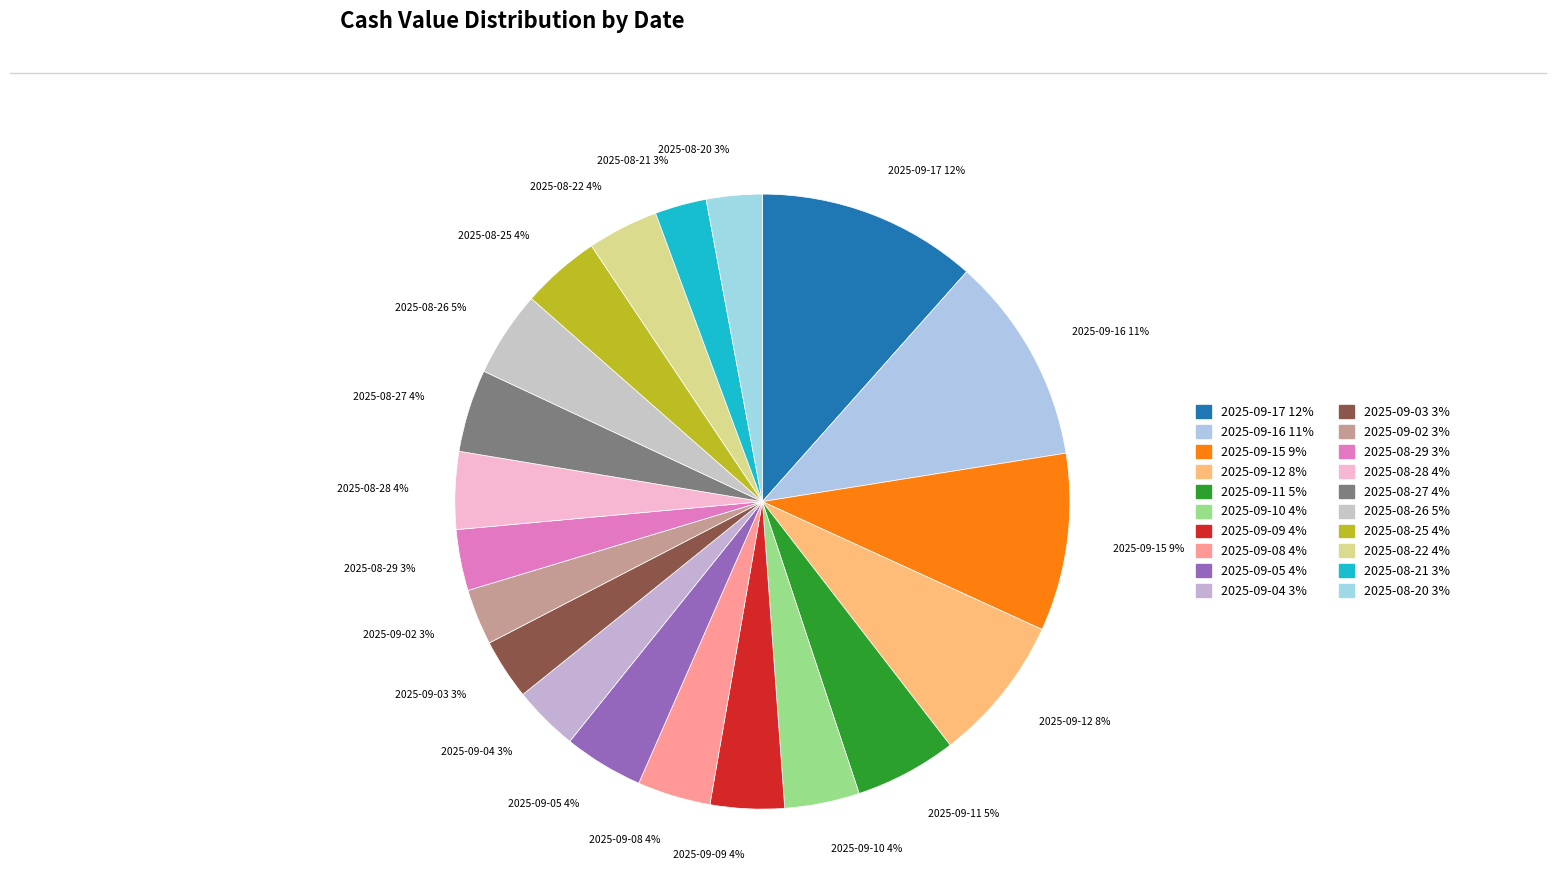

To the nearest percent, what percentage of the pie is 2025-08-28?

4%